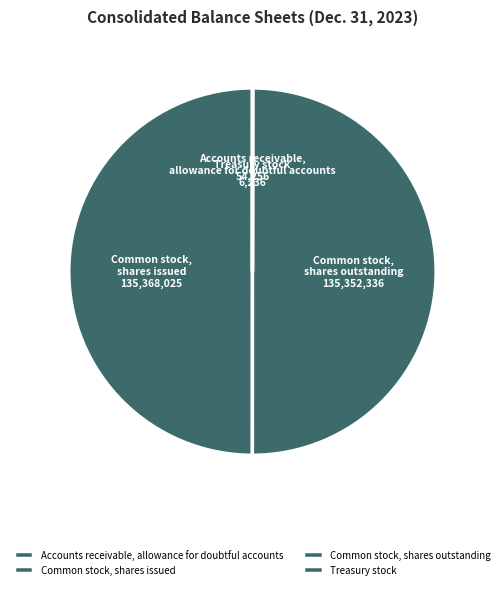

Is it true that Common stock, shares outstanding is 50% of the pie?

True